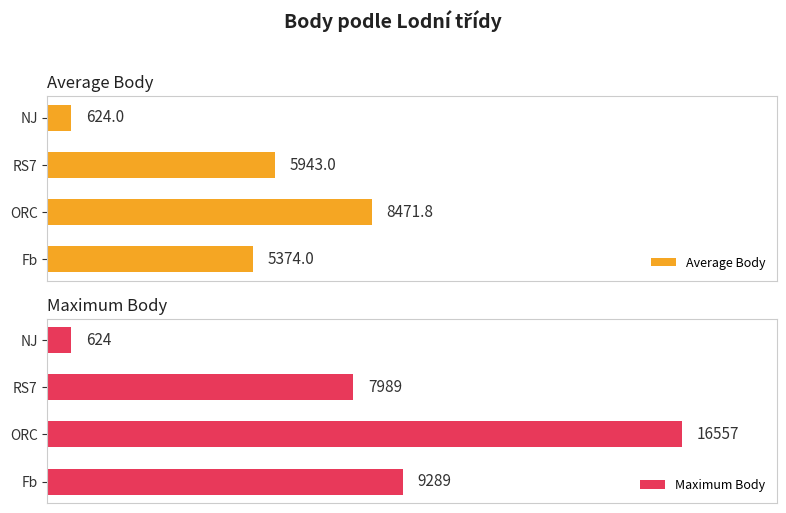

List the labels in order of Average Body value, smallest first.

NJ, Fb, RS7, ORC